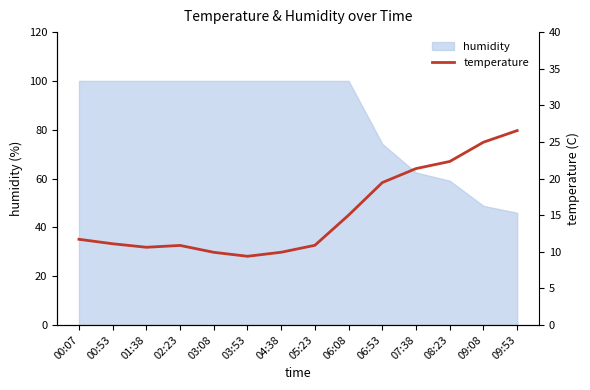

Is it true that the value at 04:38 is 9.9?

True